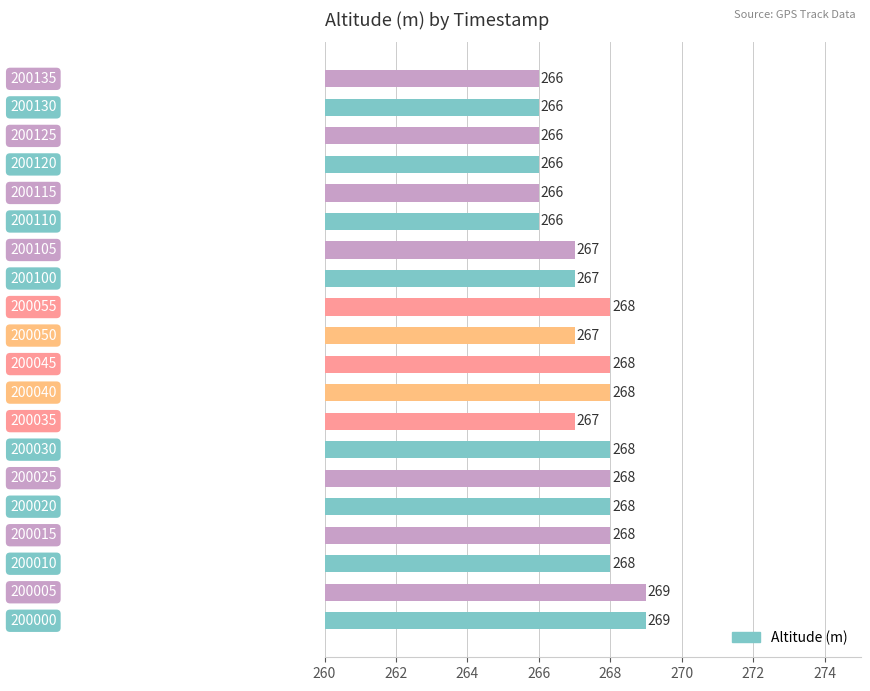

How many values are between 266 and 268?

18